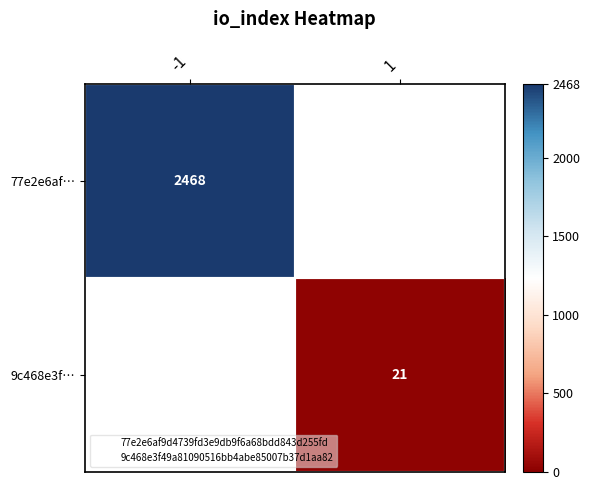

Rank the series at 1 from highest to lowest value.

77e2e6af…, 9c468e3f…